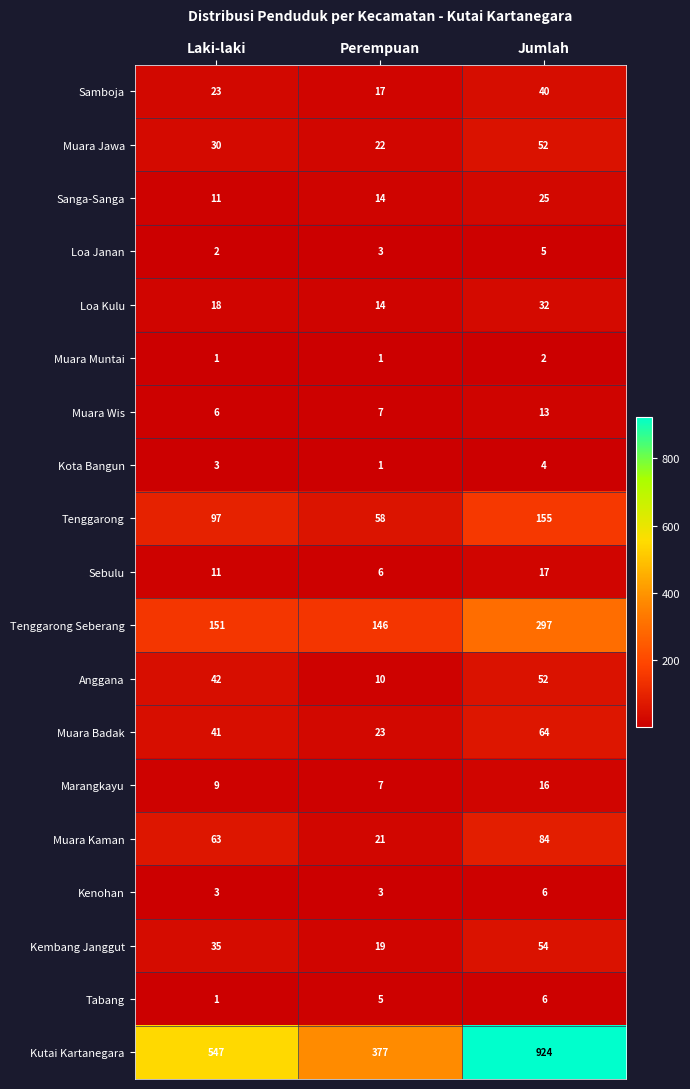

The Muara Kaman series shows 34 at Laki-laki. True or false?

False